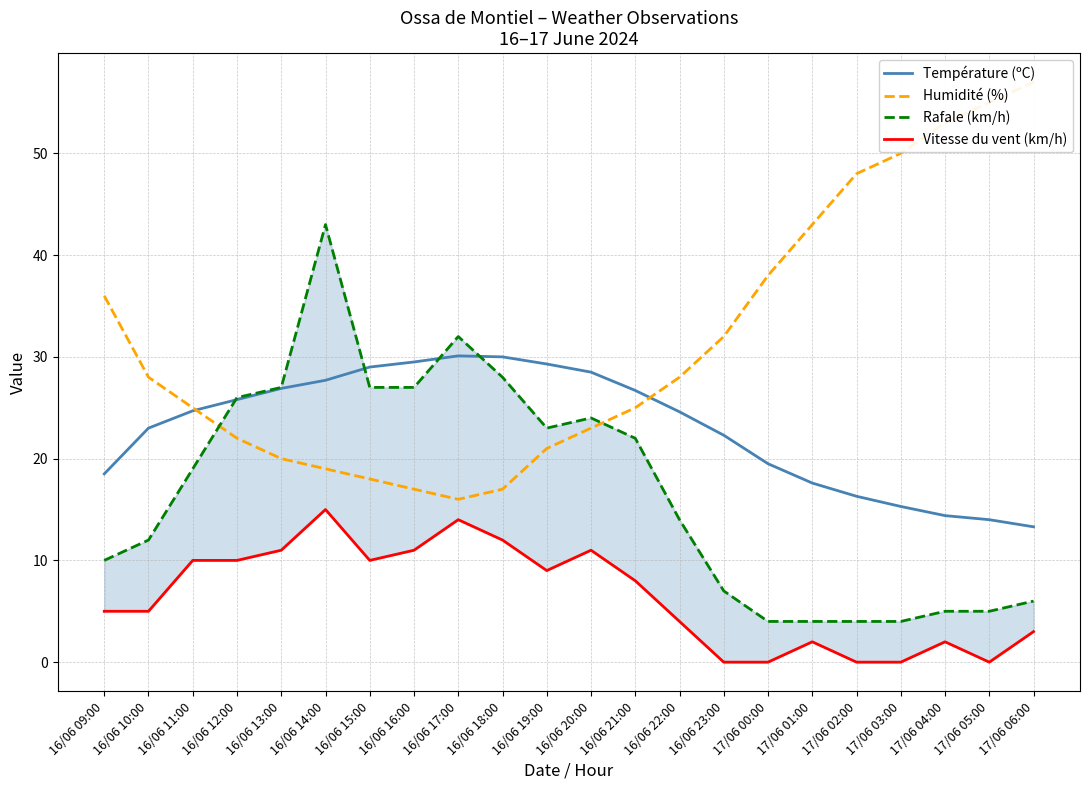

List the series in order of their peak value, highest first.

Humidité (%), Rafale (km/h), Température (ºC), Vitesse du vent (km/h)